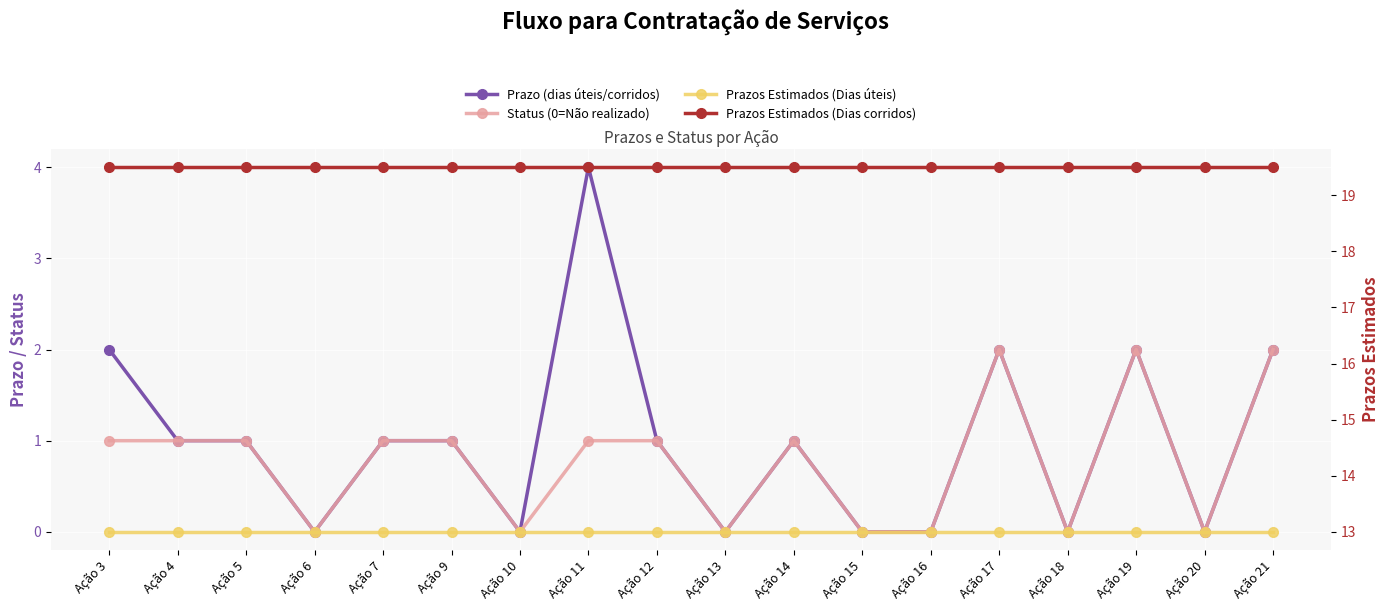

What is the value of the Prazos Estimados (Dias úteis) point at the 1st from the left?

13.0